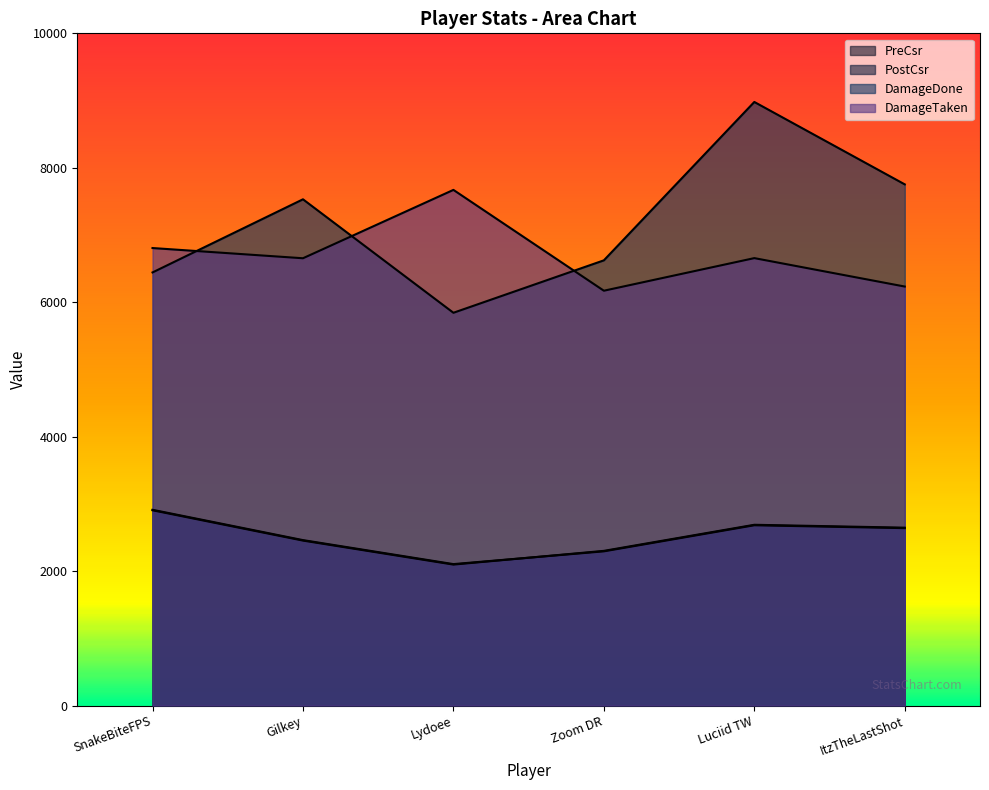

How many lines are shown in the chart?

4